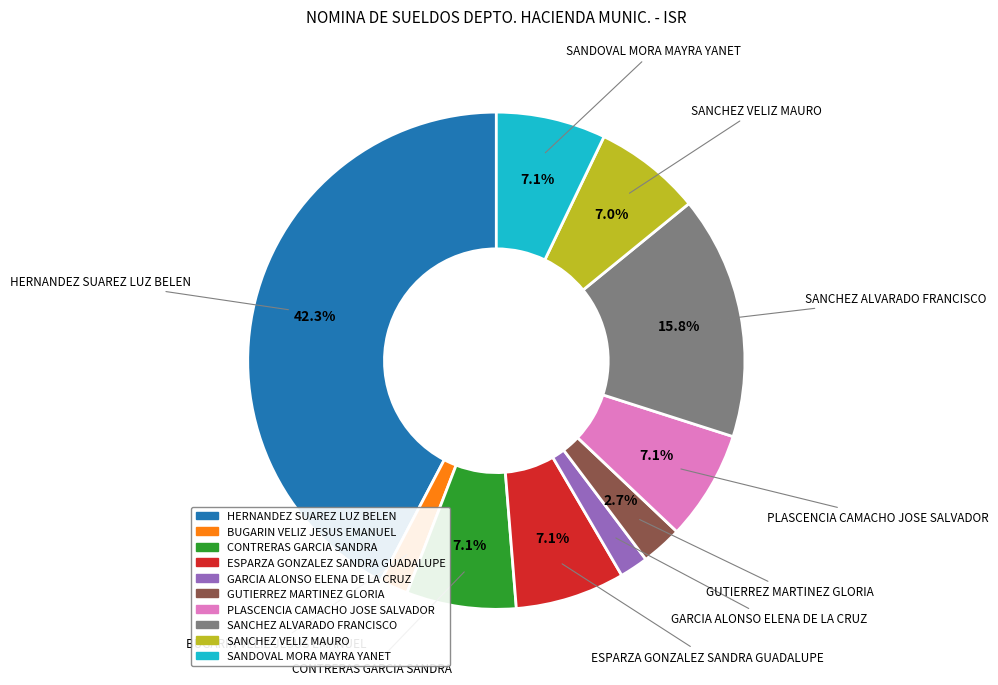

To the nearest percent, what percentage of the pie is SANCHEZ ALVARADO FRANCISCO?

16%